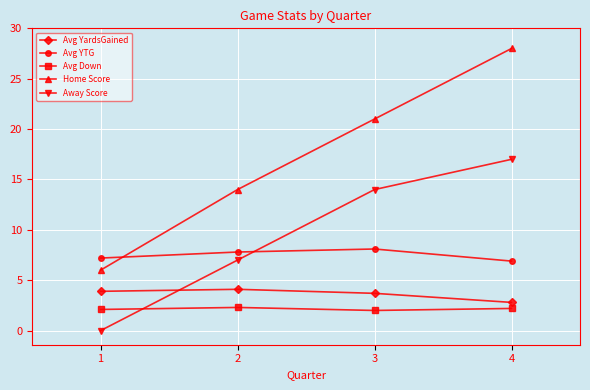

What is the difference between the highest and lowest values at 2?

11.7